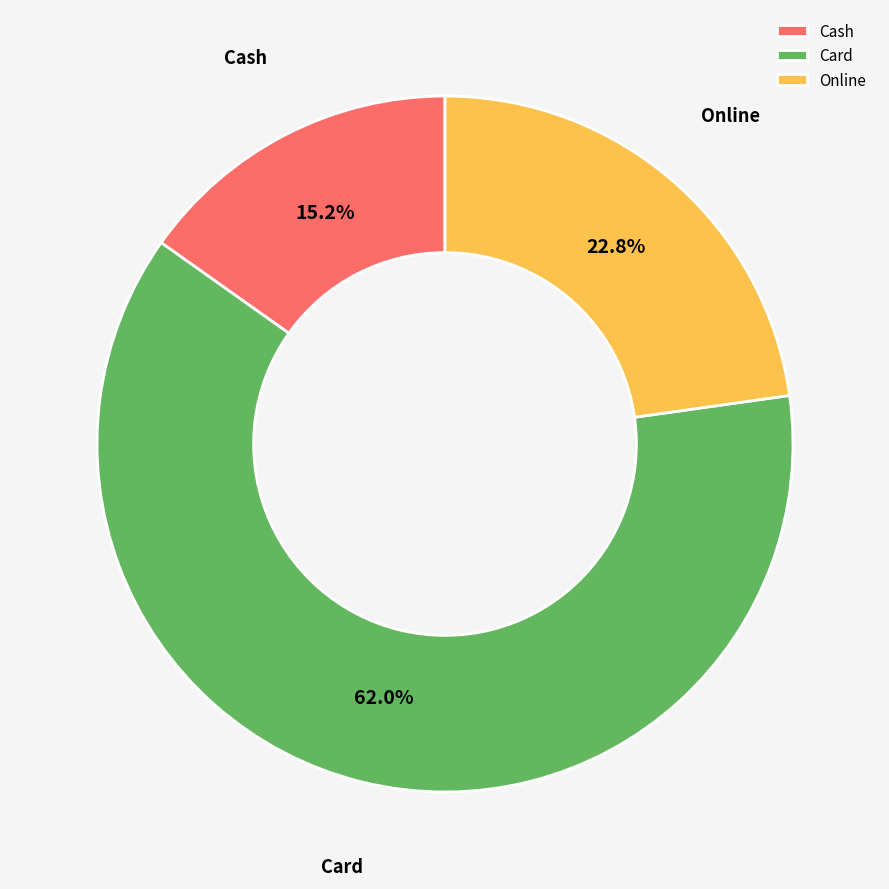

How many segments does this pie chart have?

3